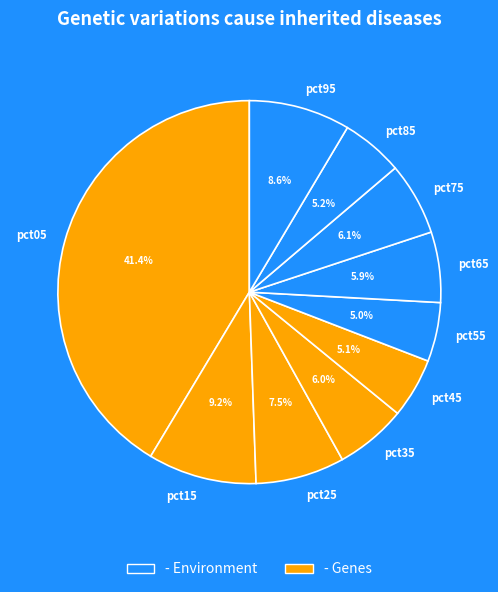

True or false: pct15 accounts for 9% of the total.

True